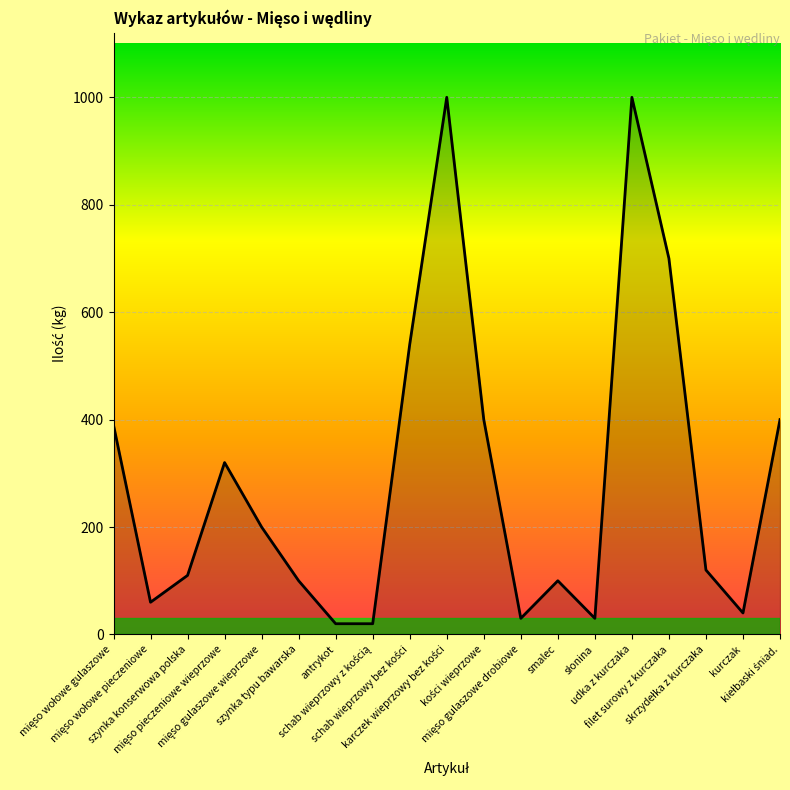

What is the greatest value displayed?

1000